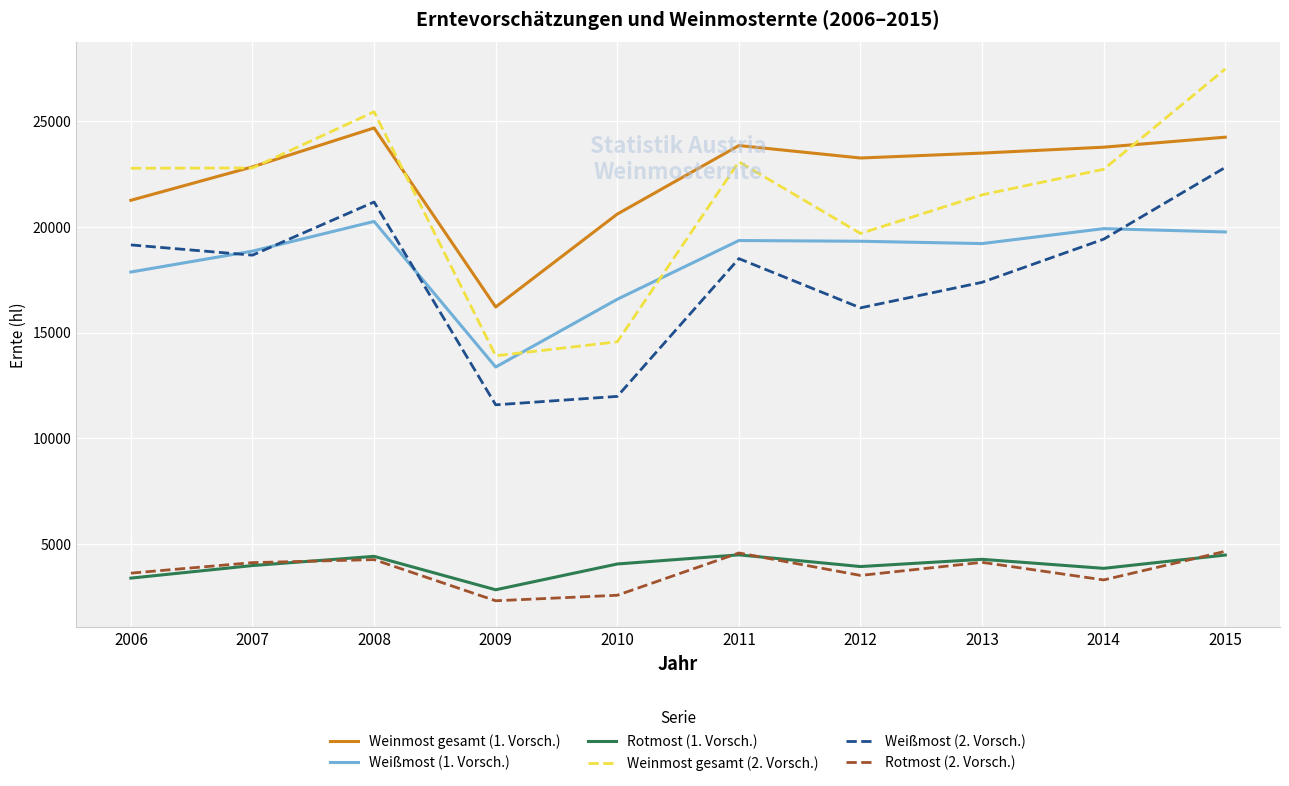

At which category is the sum across all series the highest?

2015